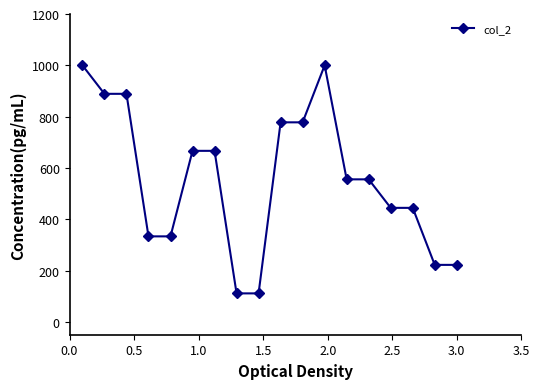

Reading left to right, transcribe all the data shown in this chart.

1000.0	888.9	888.9	333.3	333.3	666.7	666.7	111.1	111.1	777.8	777.8	1000.0	555.6	555.6	444.4	444.4	222.2	222.2